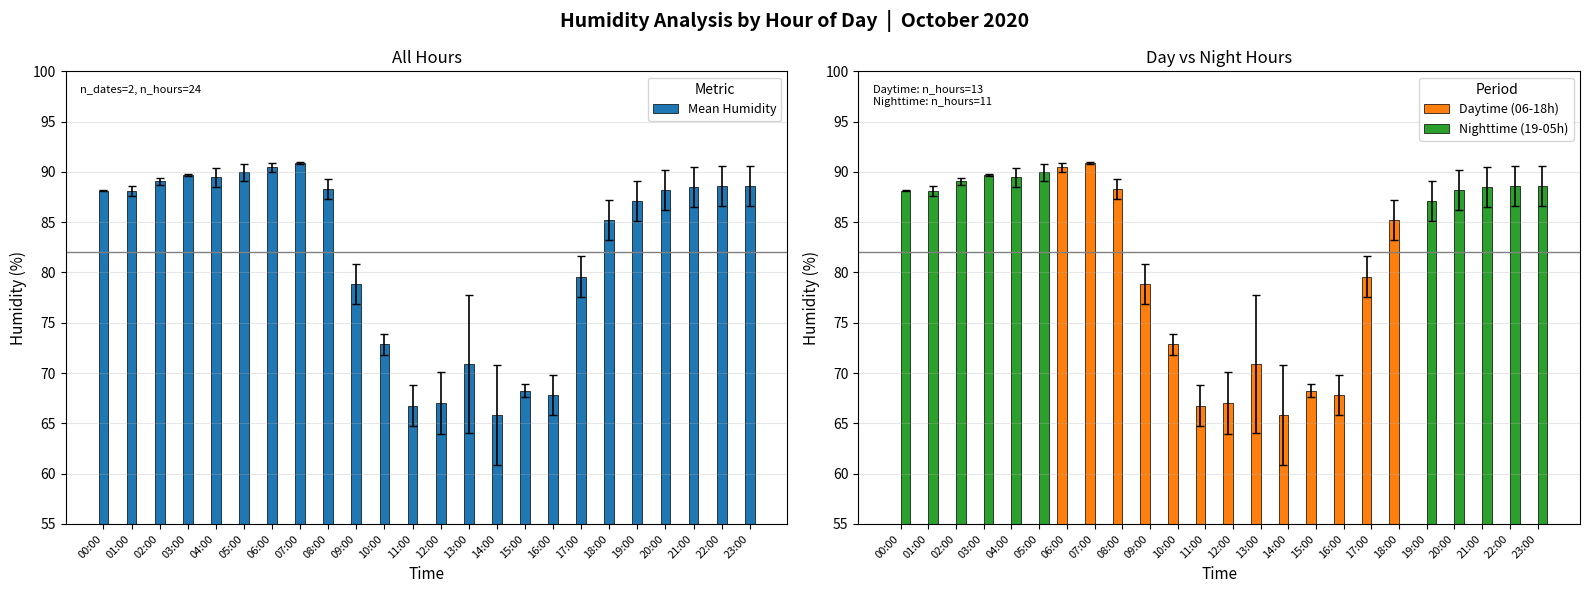

At how many categories does at least one series exceed 36?

24